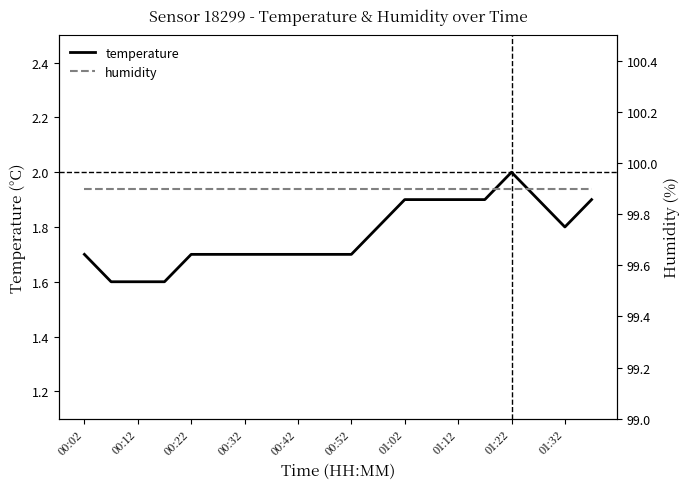

What are all the series names shown in the legend?

temperature, humidity